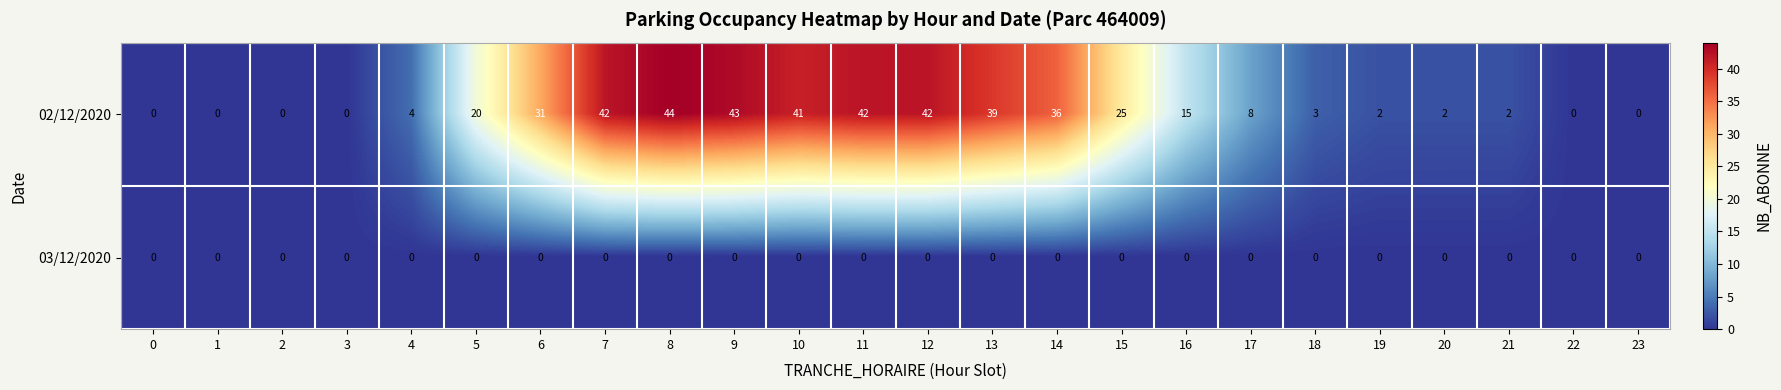

Is it true that 03/12/2020 equals 0 at 5?

True